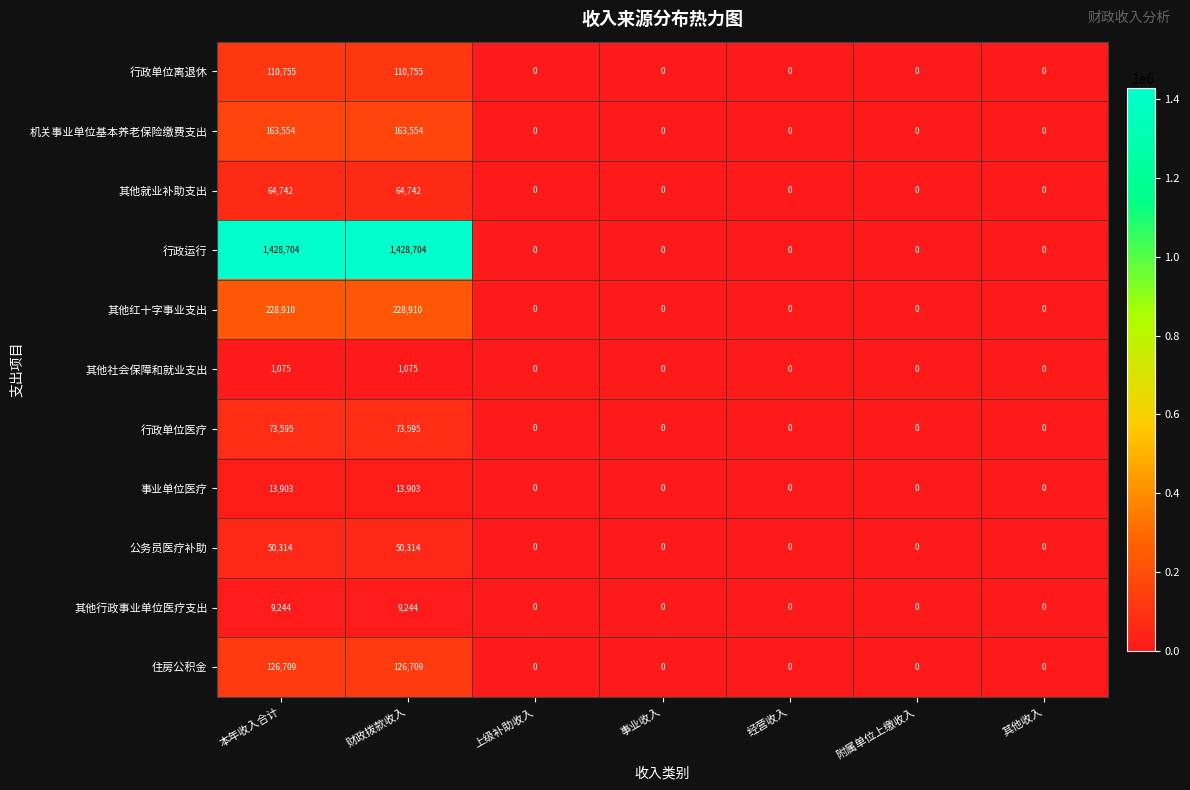

Rank the series by their maximum value, from lowest to highest.

其他社会保障和就业支出, 其他行政事业单位医疗支出, 事业单位医疗, 公务员医疗补助, 其他就业补助支出, 行政单位医疗, 行政单位离退休, 住房公积金, 机关事业单位基本养老保险缴费支出, 其他红十字事业支出, 行政运行